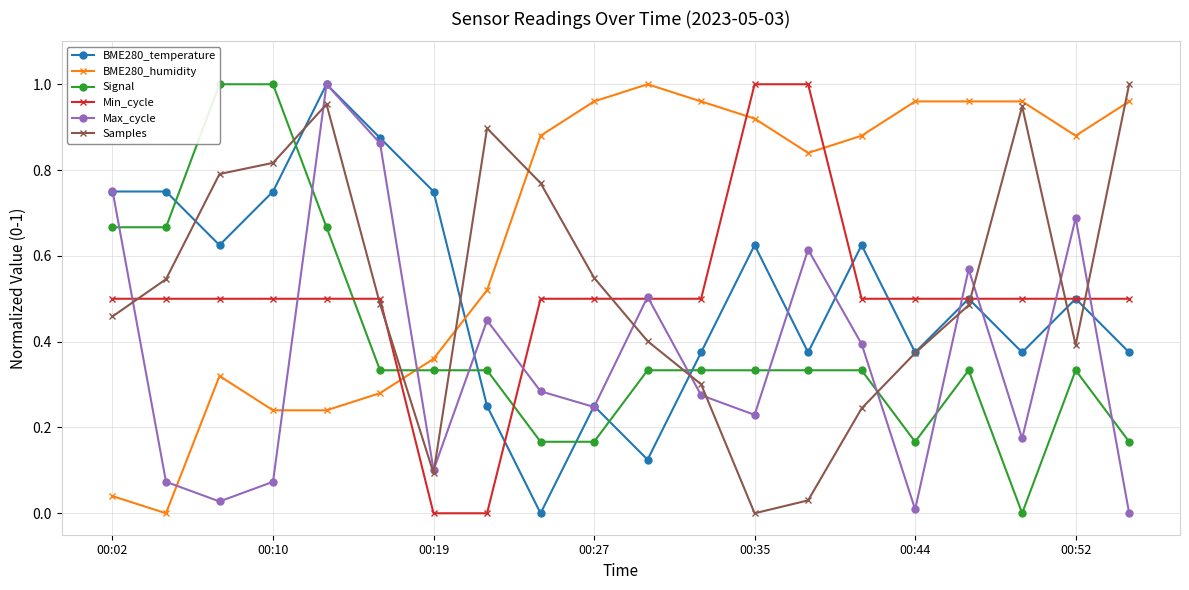

What is the highest value of the Signal series?

1.0